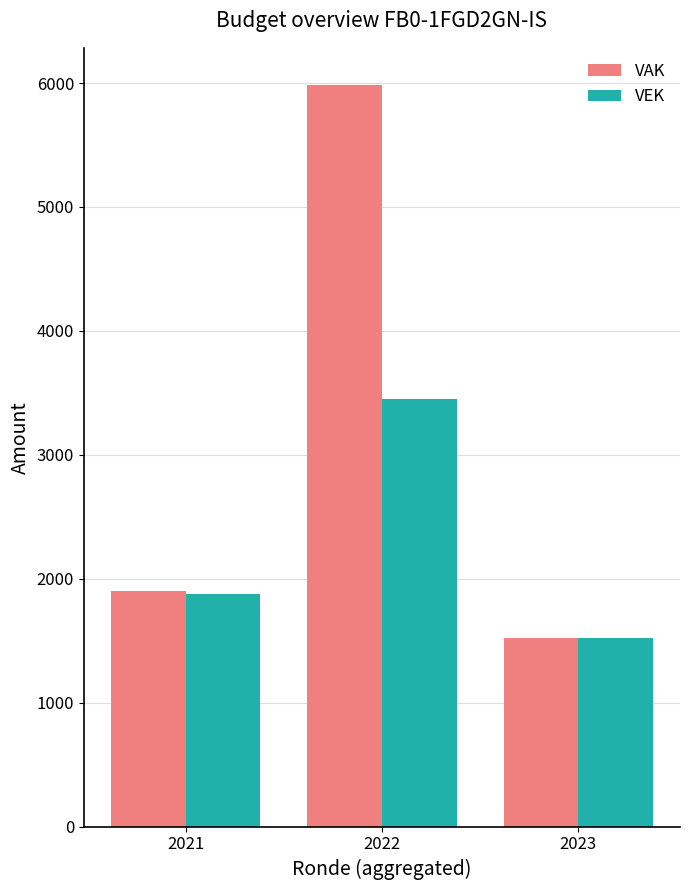

Is it true that VAK equals 5985 at 2022?

True